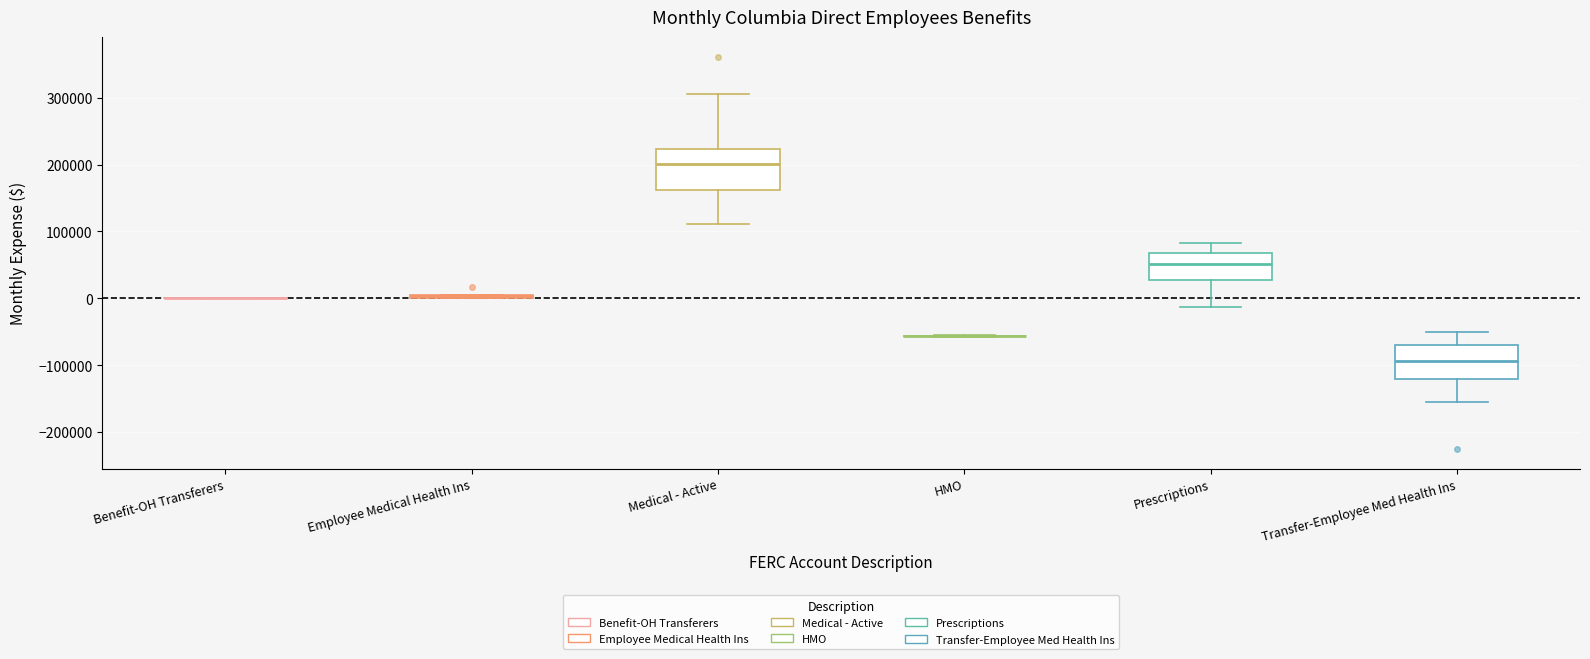

Comparing the boxes themselves (not the whiskers), which one is the tallest?

Medical - Active